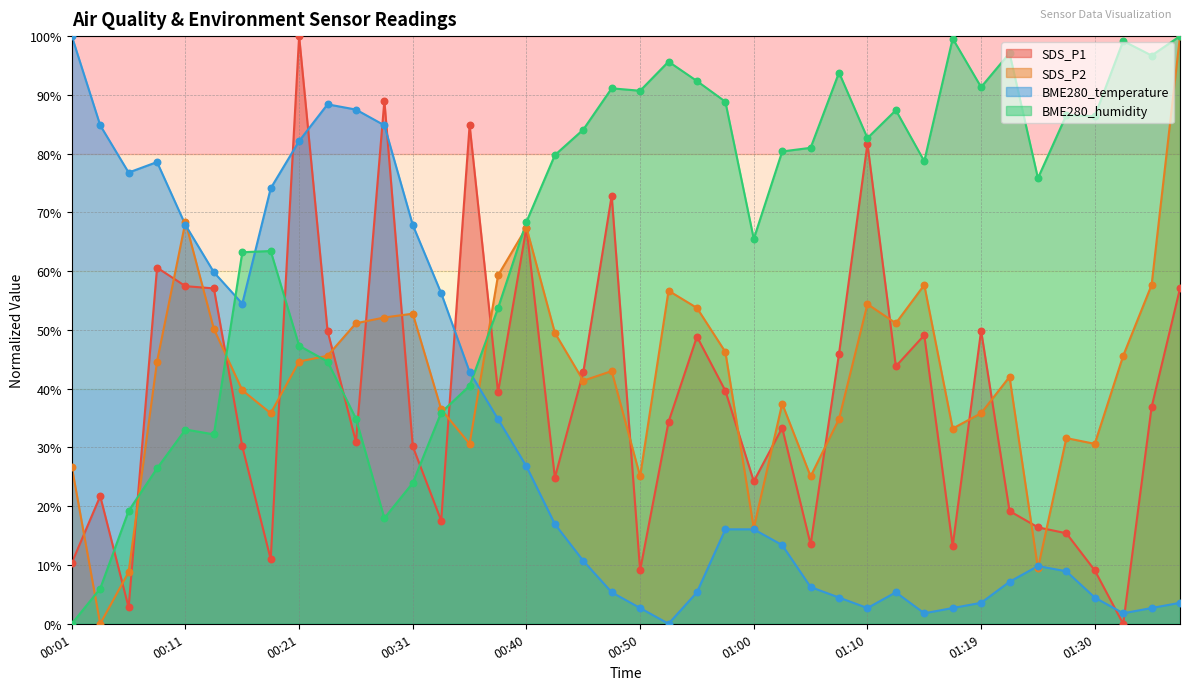

What are all the series names shown in the legend?

SDS_P1, SDS_P2, BME280_temperature, BME280_humidity